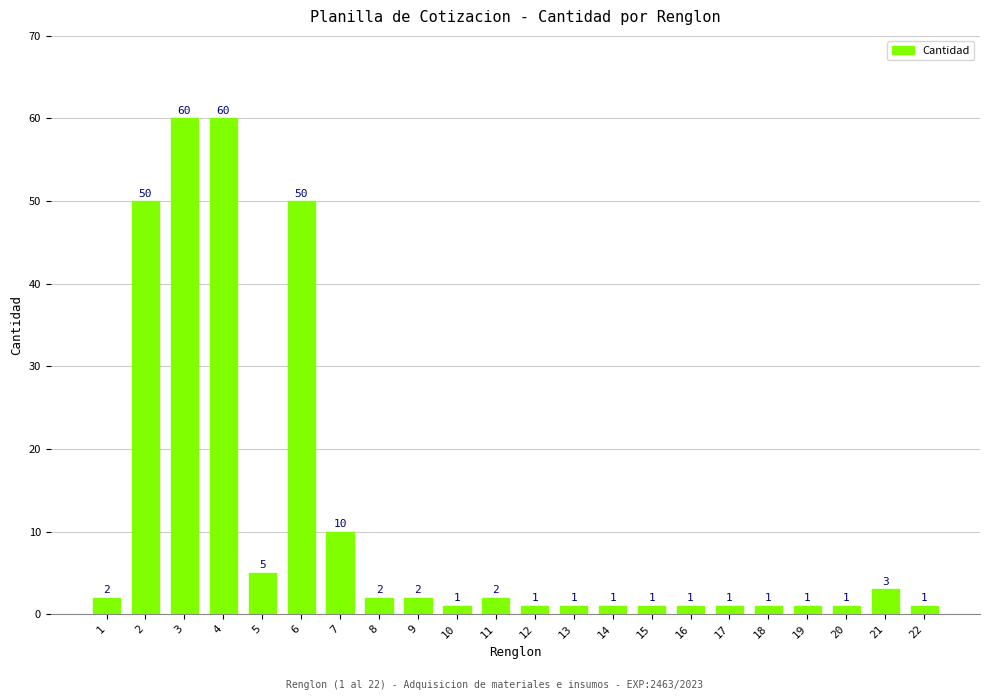

What is the greatest value displayed?

60